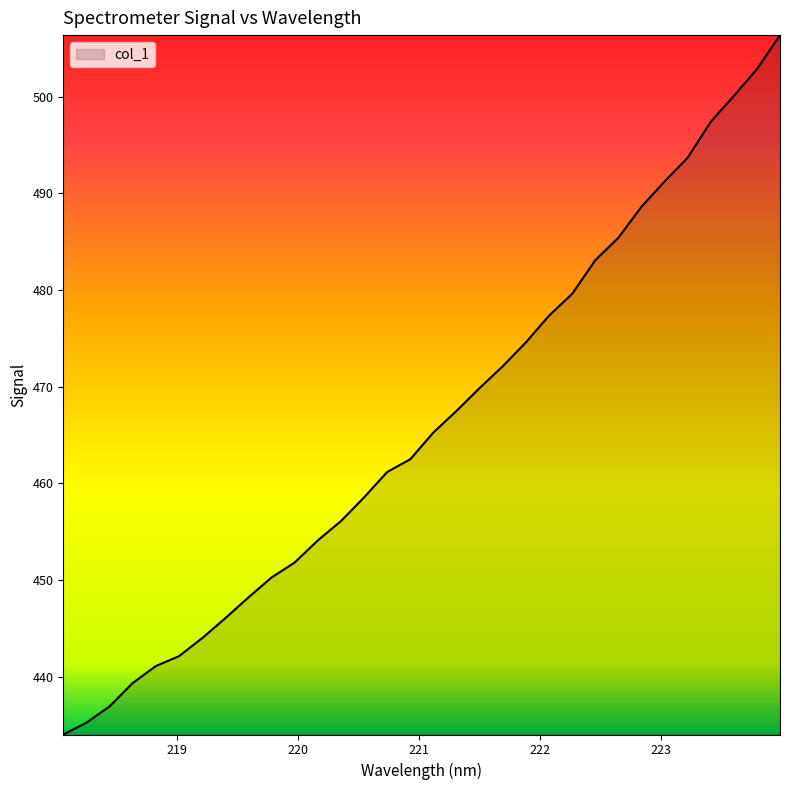

What is the maximum value shown in the chart?

506.4